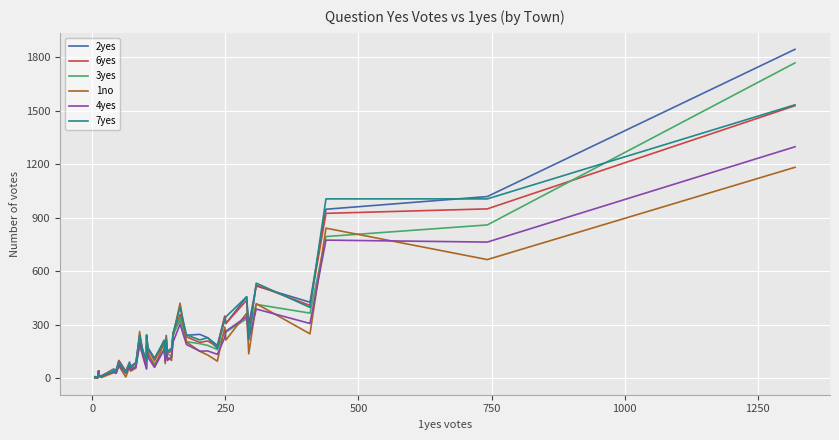

At which category does 3yes reach its first local peak?

250